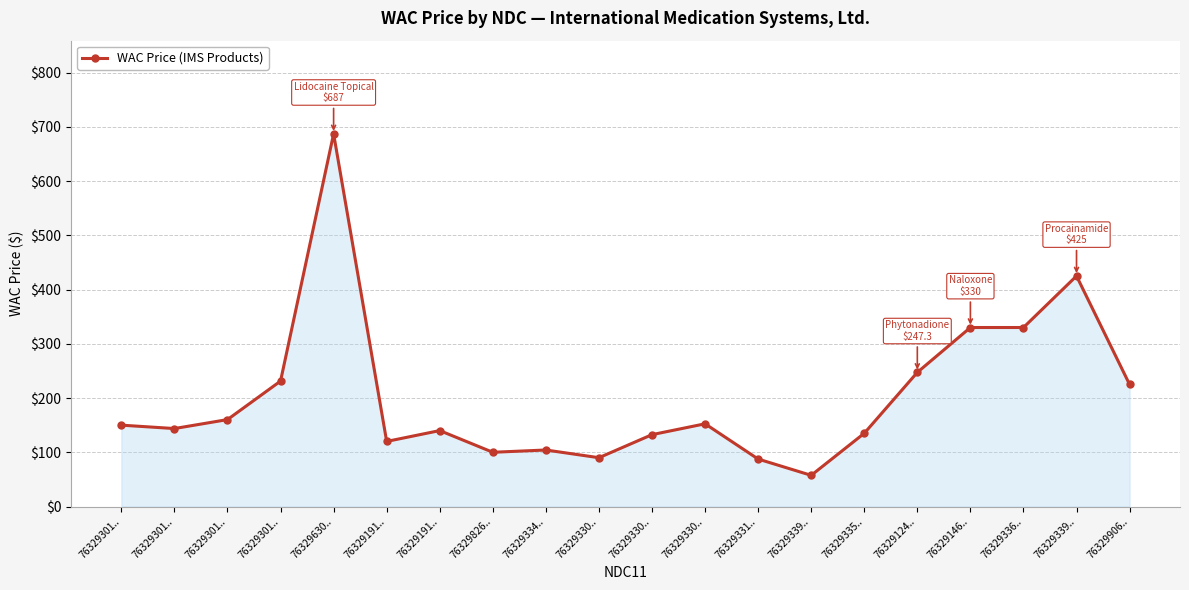

Does the chart have visible grid lines?

Yes